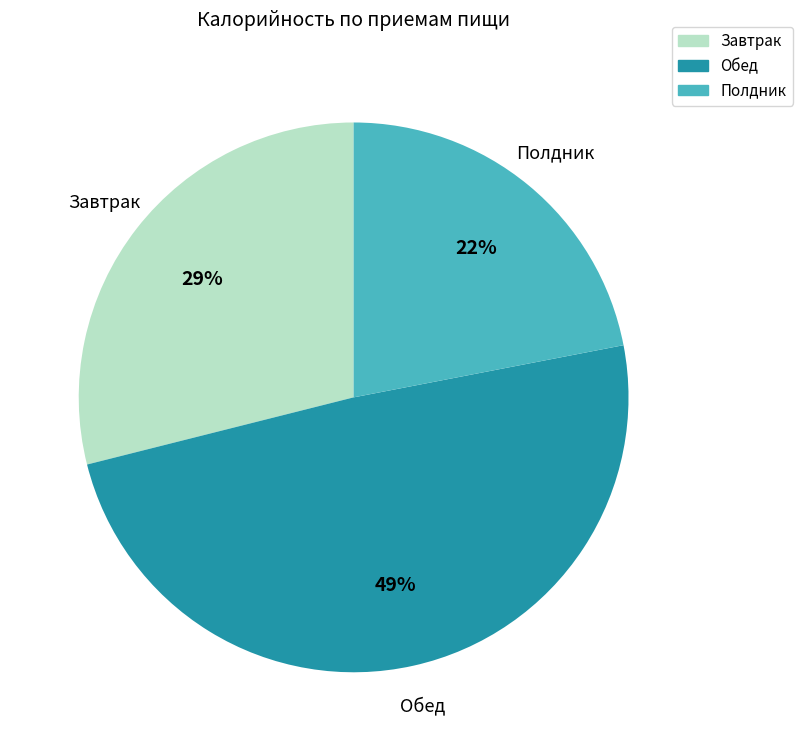

To the nearest percent, what portion does Обед represent?

49%